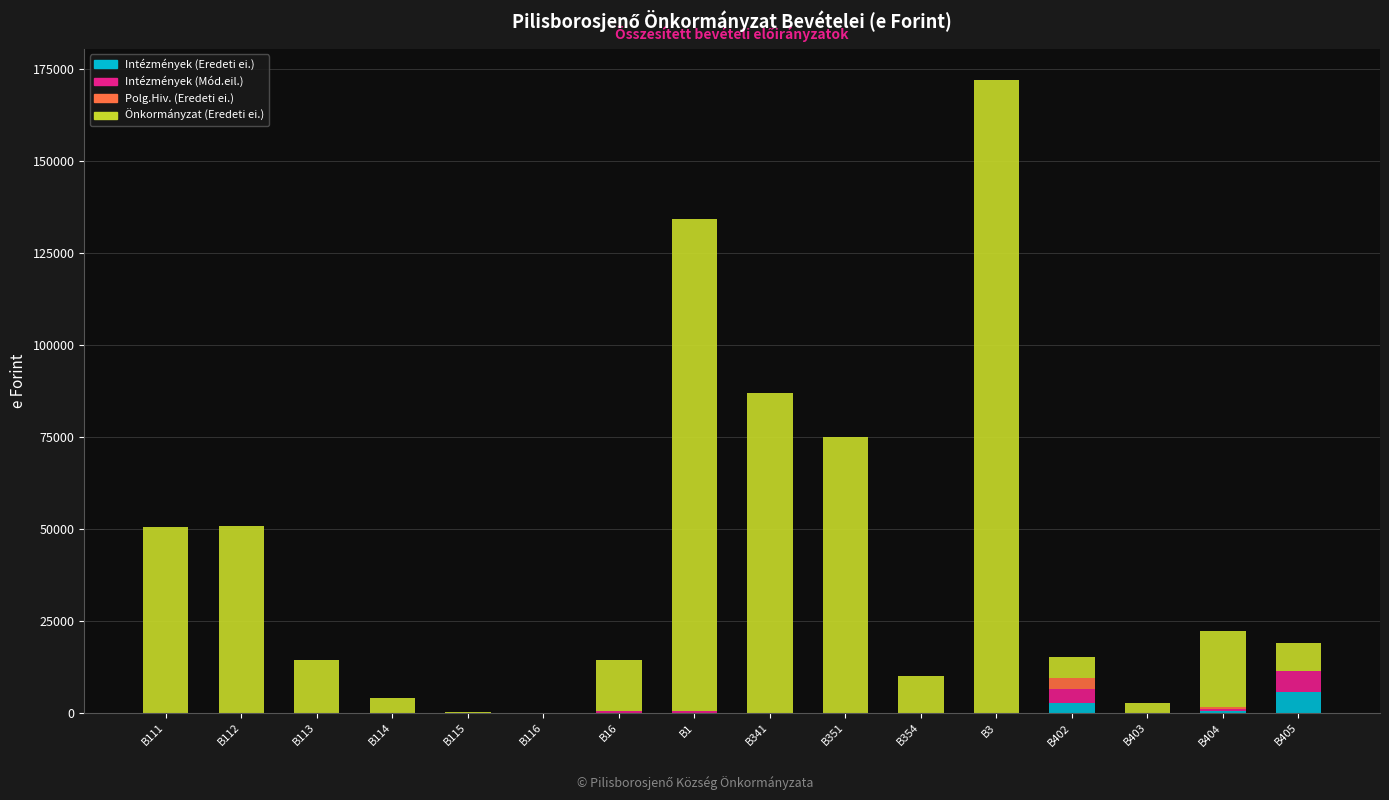

At which category is the sum across all series the highest?

B3